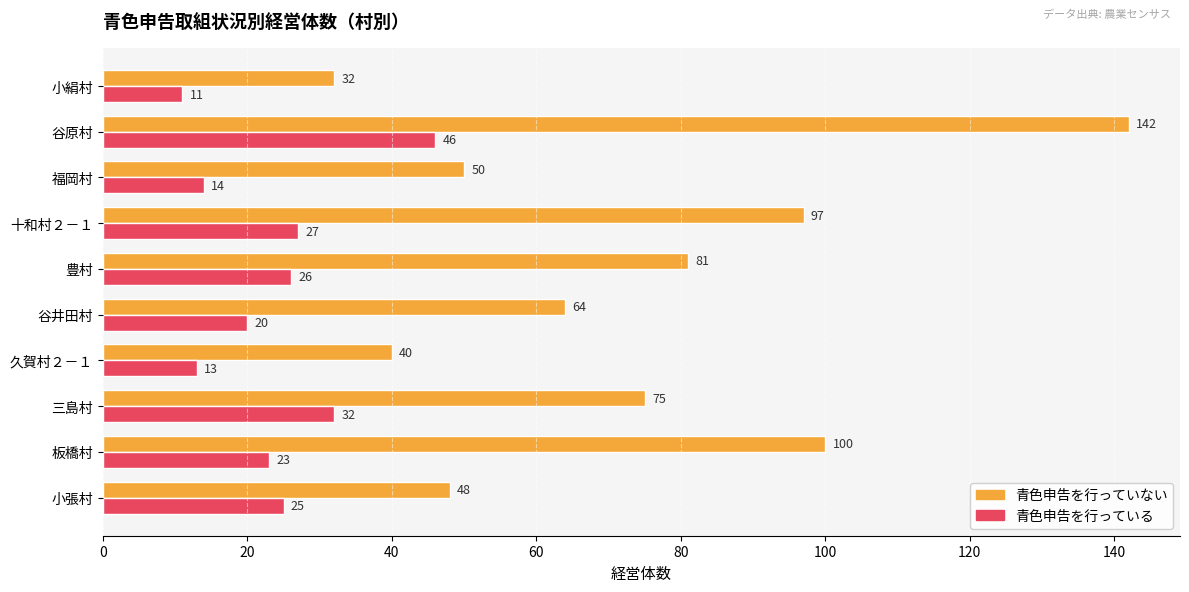

Between 板橋村 and 久賀村２－１, which series saw the biggest shift?

青色申告を行っていない